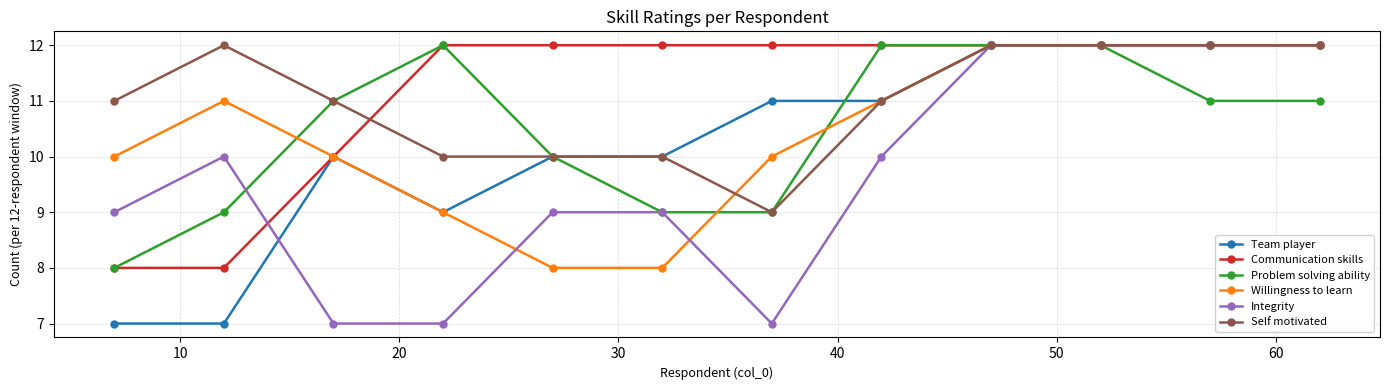

What is the minimum value shown in the chart?

7